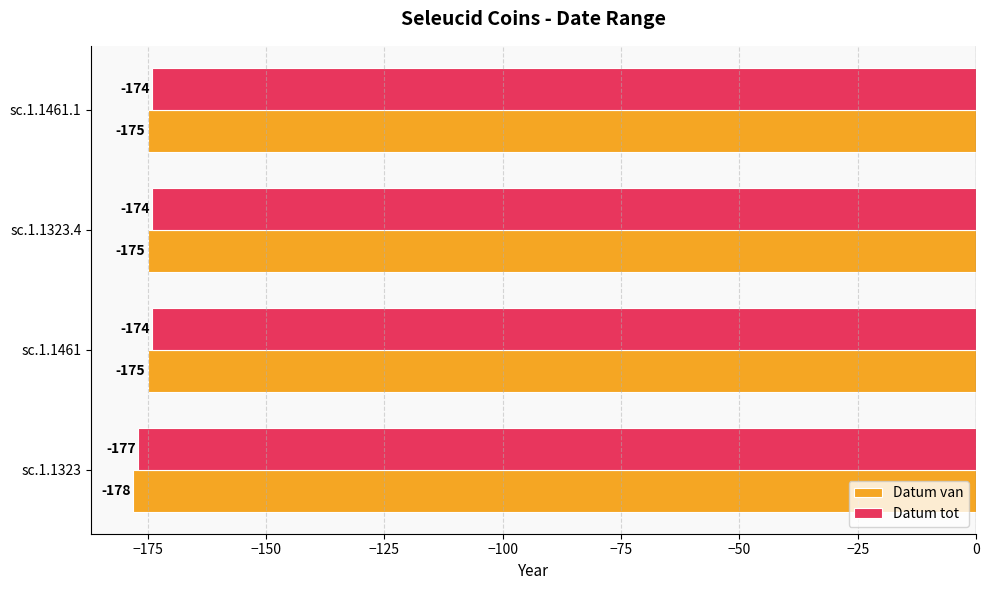

True or false: Datum tot has a value of -174 at sc.1.1323.4.

True